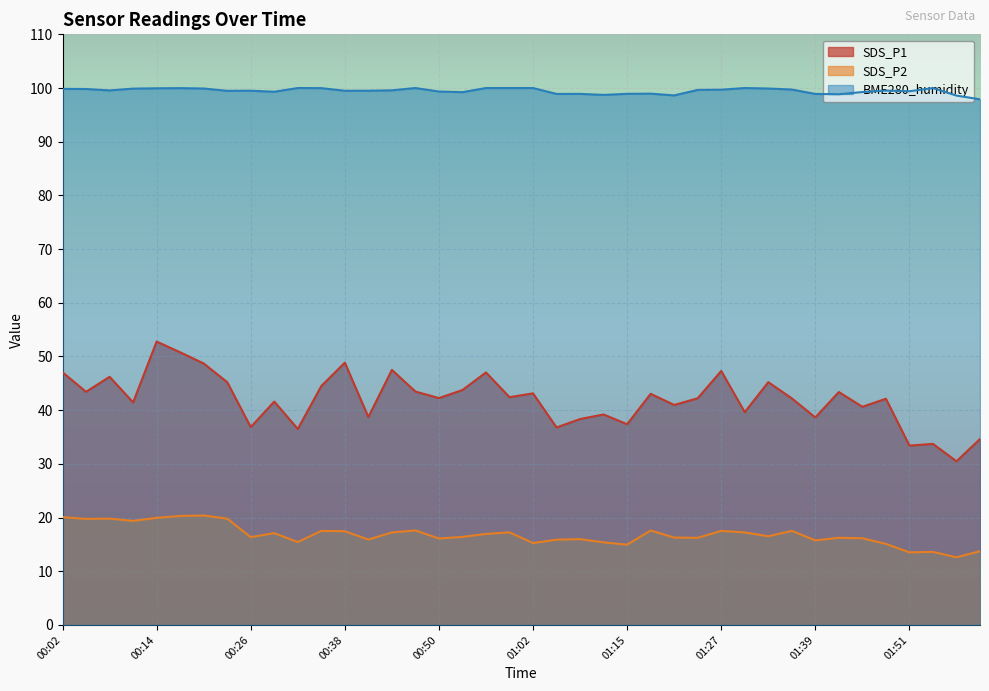

Which series has the largest total across all categories?

BME280_humidity